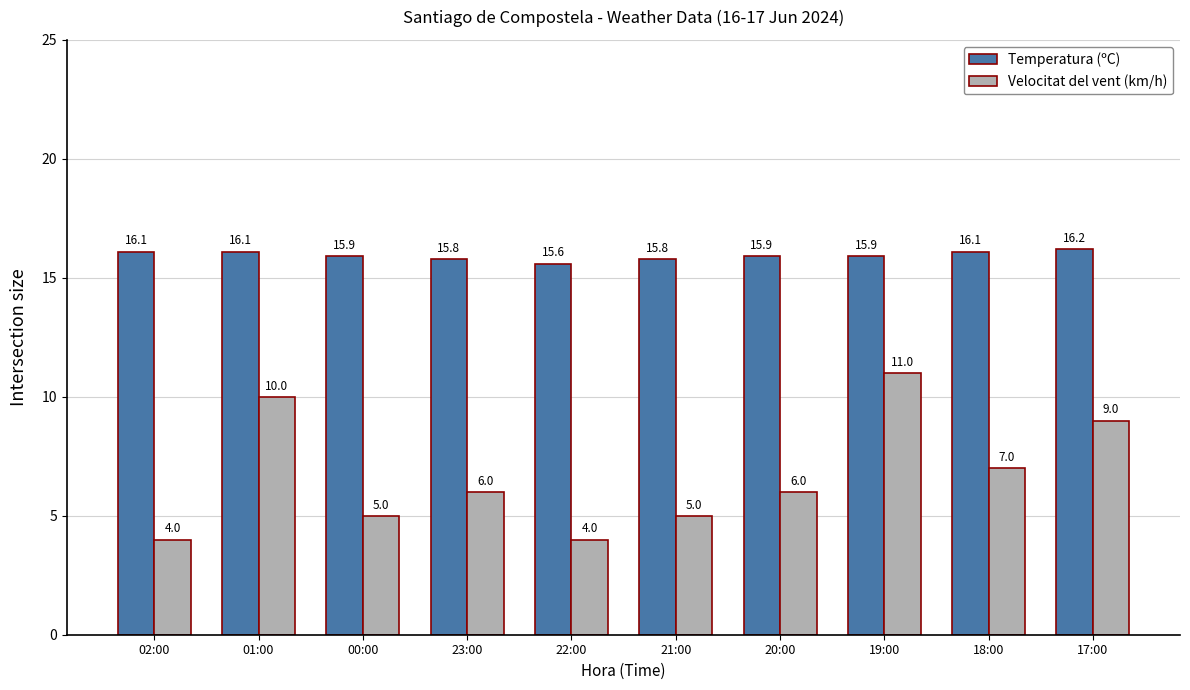

Reading left to right, what are all the values shown in this chart?

Temperatura (ºC): 02:00=16.1	01:00=16.1	00:00=15.9	23:00=15.8	22:00=15.6	21:00=15.8	20:00=15.9	19:00=15.9	18:00=16.1	17:00=16.2
Velocitat del vent (km/h): 02:00=4.0	01:00=10.0	00:00=5.0	23:00=6.0	22:00=4.0	21:00=5.0	20:00=6.0	19:00=11.0	18:00=7.0	17:00=9.0